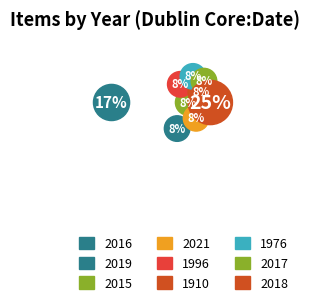

Combined, do 2017 and 2016 account for over 50%?

No